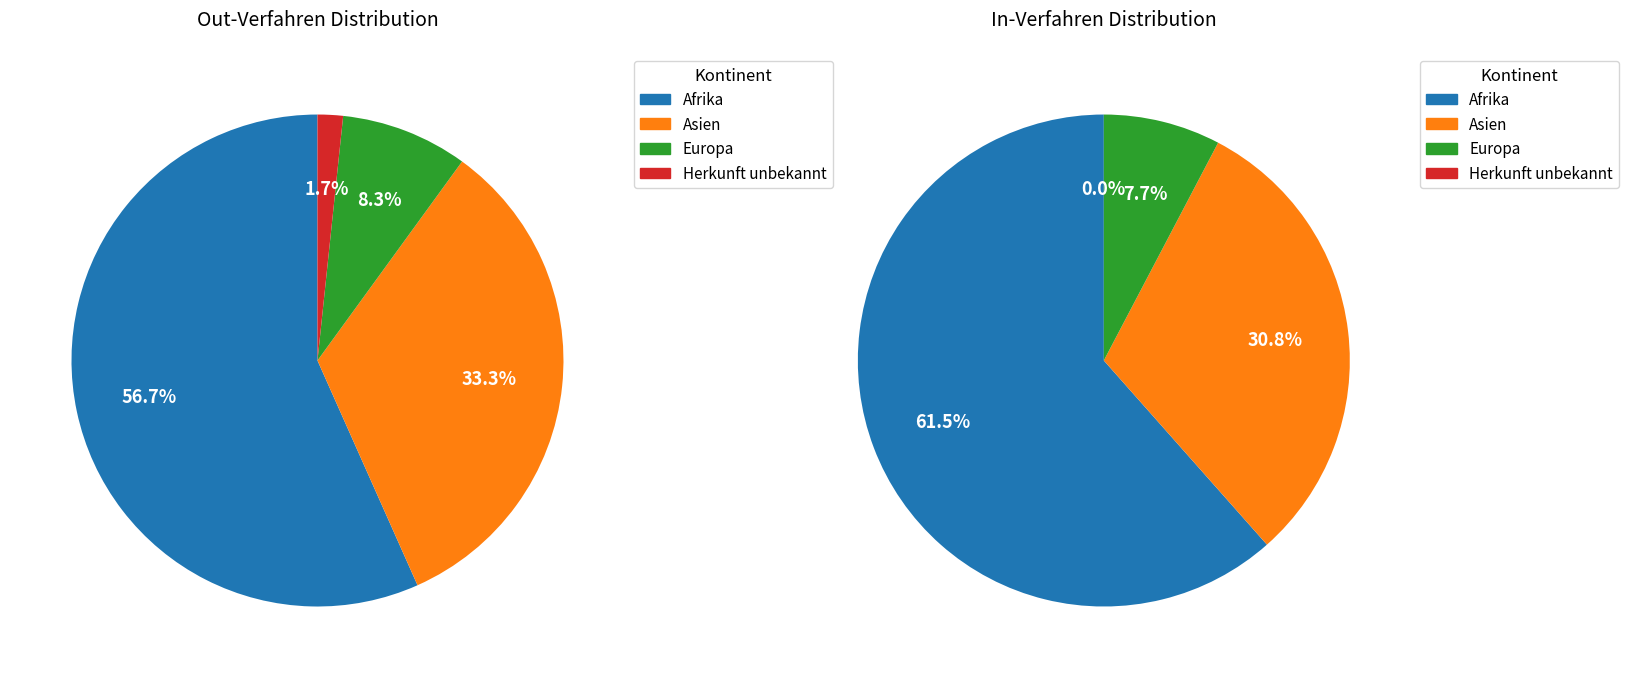

Which category has the biggest portion of the pie?

Afrika